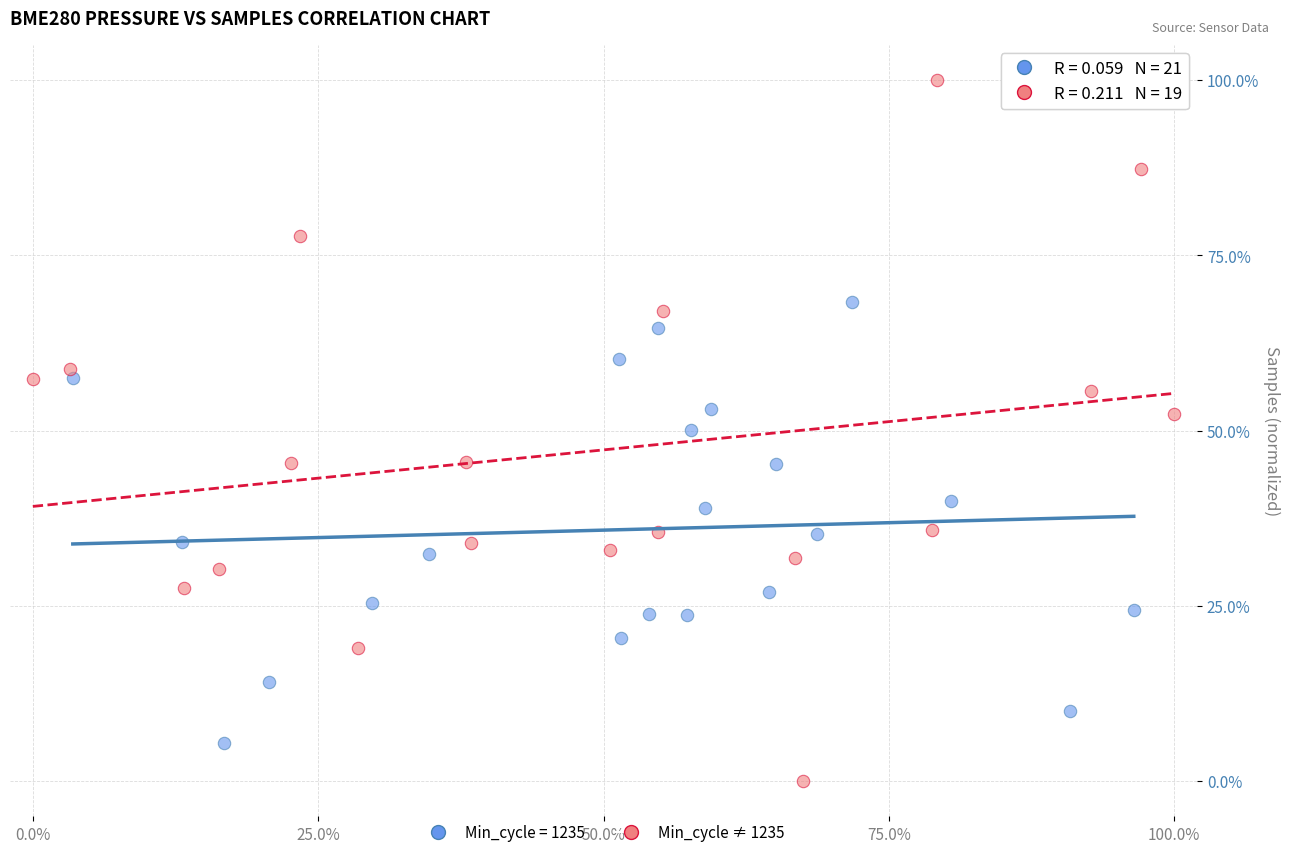

Which series has the widest spread of Y values?

Min_cycle ≠ 1235